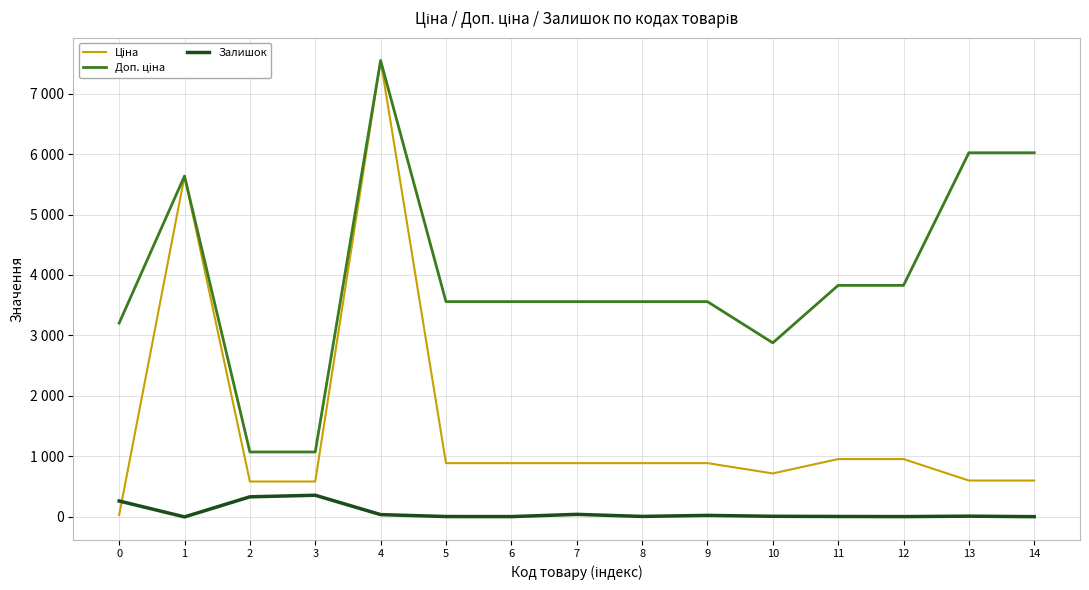

Is it true that Ціна equals 1031.0 at 2?

False